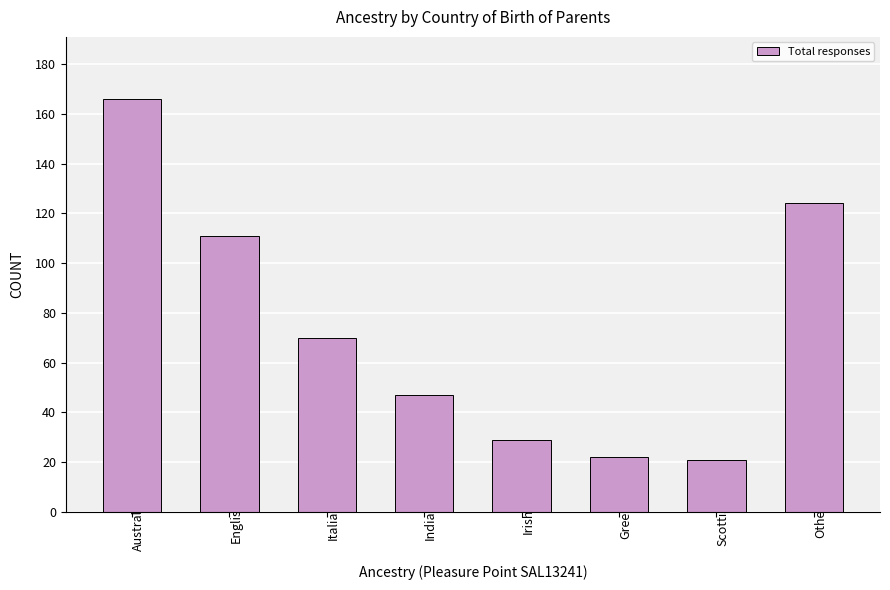

Approximately how many times larger is the value at Indian compared to Italian?

0.7